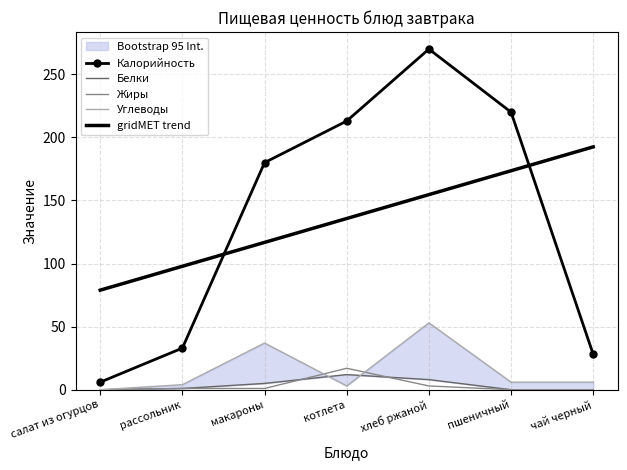

The Углеводы series shows 9.3 at чай черный. True or false?

False